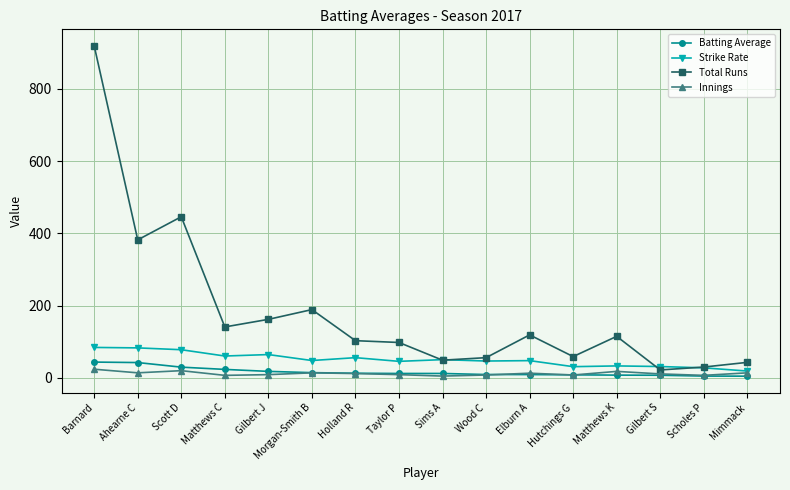

At which category is the sum across all series the highest?

Barnard